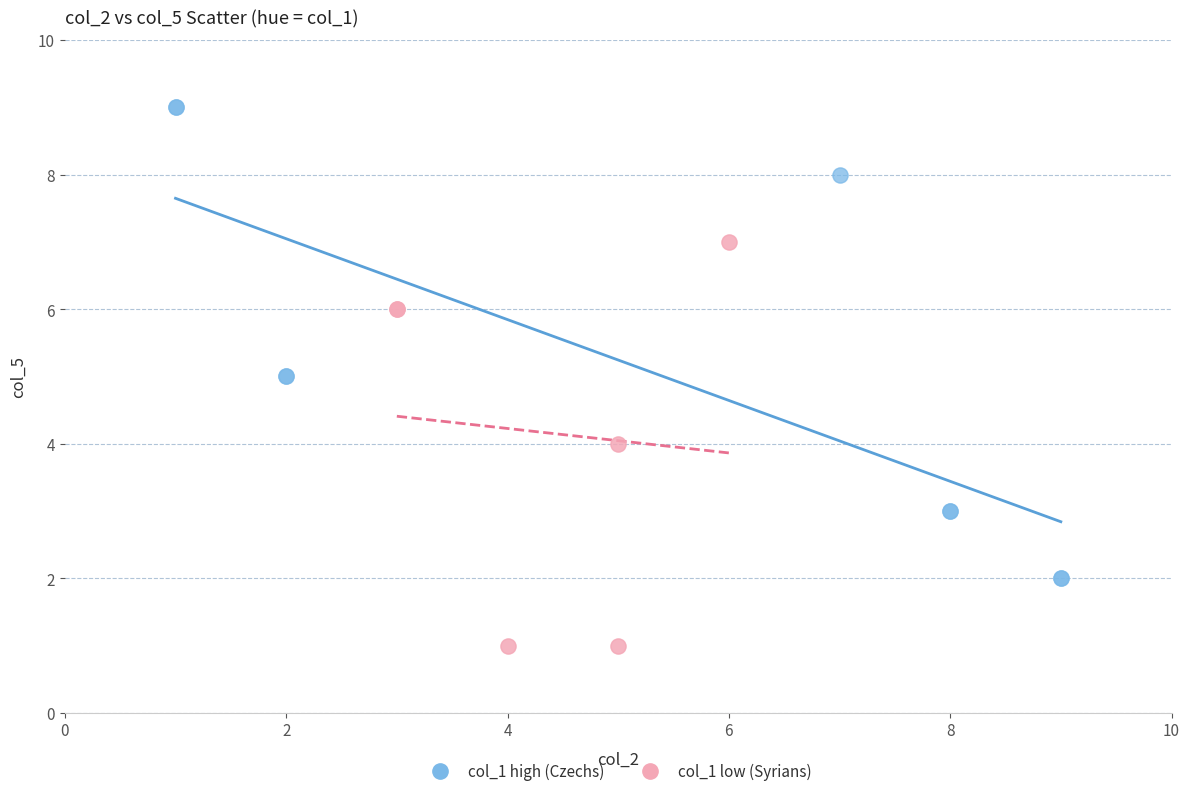

Which series has the widest spread of Y values?

col_1 high (Czechs)